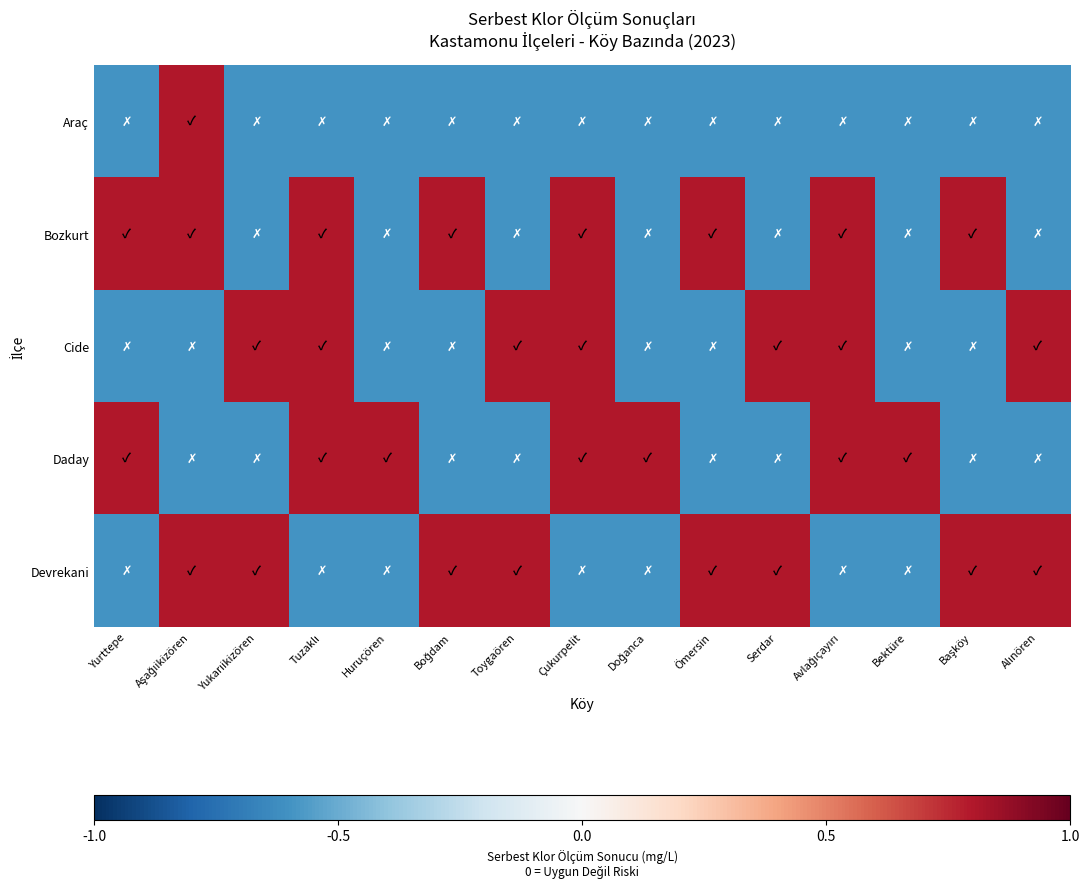

Reading left to right, transcribe all the data shown in this chart.

Araç: Yurttepe=-0.6	Aşağıikizören=0.8	Yukarıikizören=-0.6	Tuzaklı=-0.6	Huruçören=-0.6	Boğdam=-0.6	Toygaören=-0.6	Çukurpelit=-0.6	Doğanca=-0.6	Ömersin=-0.6	Serdar=-0.6	Avlağıçayırı=-0.6	Bektüre=-0.6	Başköy=-0.6	Alınören=-0.6
Bozkurt: Yurttepe=0.8	Aşağıikizören=0.8	Yukarıikizören=-0.6	Tuzaklı=0.8	Huruçören=-0.6	Boğdam=0.8	Toygaören=-0.6	Çukurpelit=0.8	Doğanca=-0.6	Ömersin=0.8	Serdar=-0.6	Avlağıçayırı=0.8	Bektüre=-0.6	Başköy=0.8	Alınören=-0.6
Cide: Yurttepe=-0.6	Aşağıikizören=-0.6	Yukarıikizören=0.8	Tuzaklı=0.8	Huruçören=-0.6	Boğdam=-0.6	Toygaören=0.8	Çukurpelit=0.8	Doğanca=-0.6	Ömersin=-0.6	Serdar=0.8	Avlağıçayırı=0.8	Bektüre=-0.6	Başköy=-0.6	Alınören=0.8
Daday: Yurttepe=0.8	Aşağıikizören=-0.6	Yukarıikizören=-0.6	Tuzaklı=0.8	Huruçören=0.8	Boğdam=-0.6	Toygaören=-0.6	Çukurpelit=0.8	Doğanca=0.8	Ömersin=-0.6	Serdar=-0.6	Avlağıçayırı=0.8	Bektüre=0.8	Başköy=-0.6	Alınören=-0.6
Devrekani: Yurttepe=-0.6	Aşağıikizören=0.8	Yukarıikizören=0.8	Tuzaklı=-0.6	Huruçören=-0.6	Boğdam=0.8	Toygaören=0.8	Çukurpelit=-0.6	Doğanca=-0.6	Ömersin=0.8	Serdar=0.8	Avlağıçayırı=-0.6	Bektüre=-0.6	Başköy=0.8	Alınören=0.8